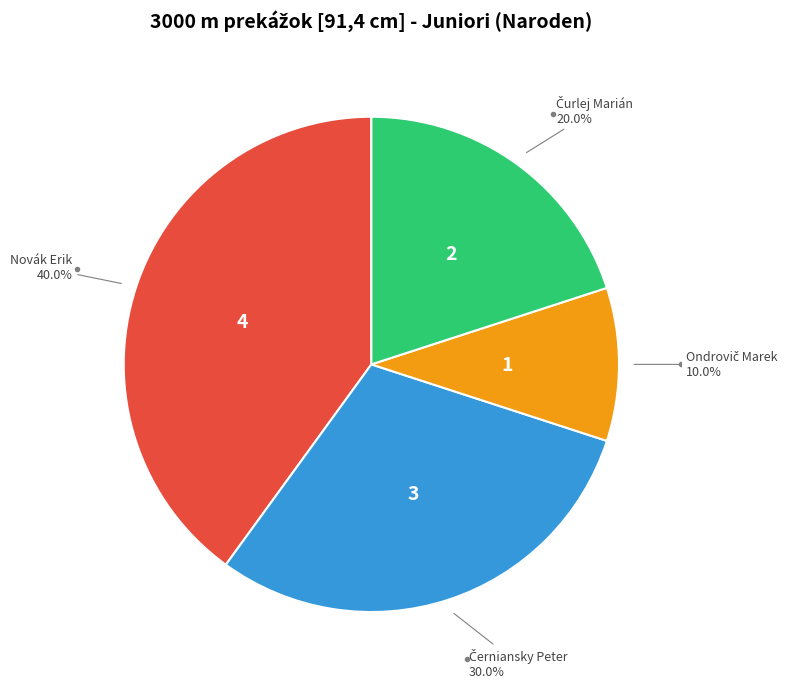

Is there any slice that represents more than half of the pie?

No